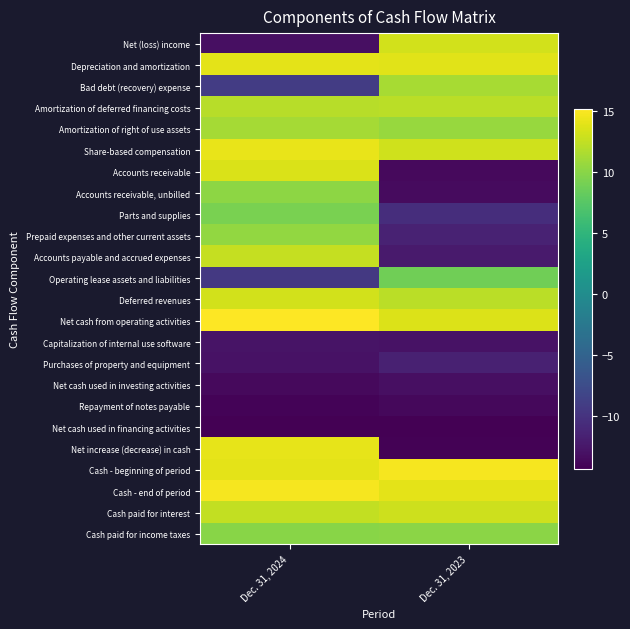

What is the greatest value displayed?

15.2